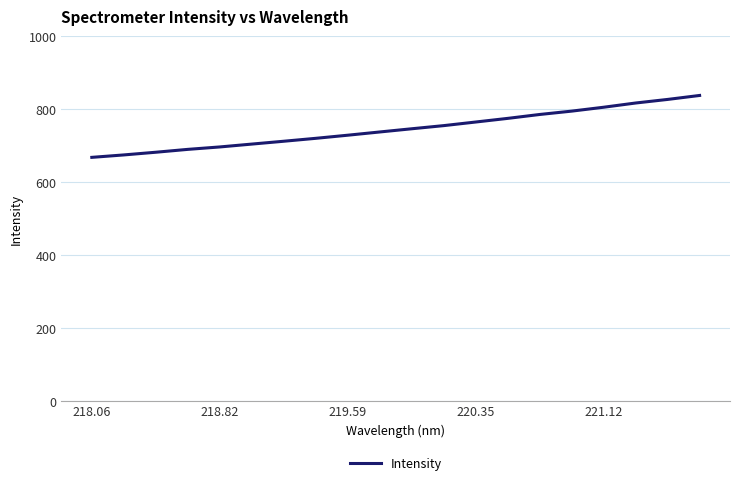

What is the maximum value shown in the chart?

838.0